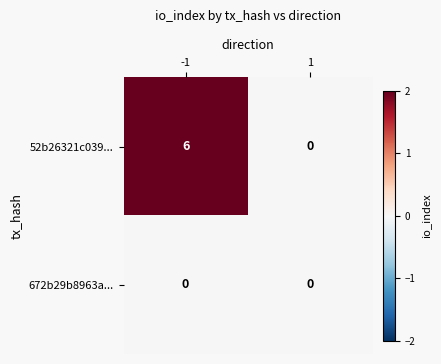

Reading left to right, extract all data points from this chart.

52b26321c039...: 6	0
672b29b8963a...: 0	0